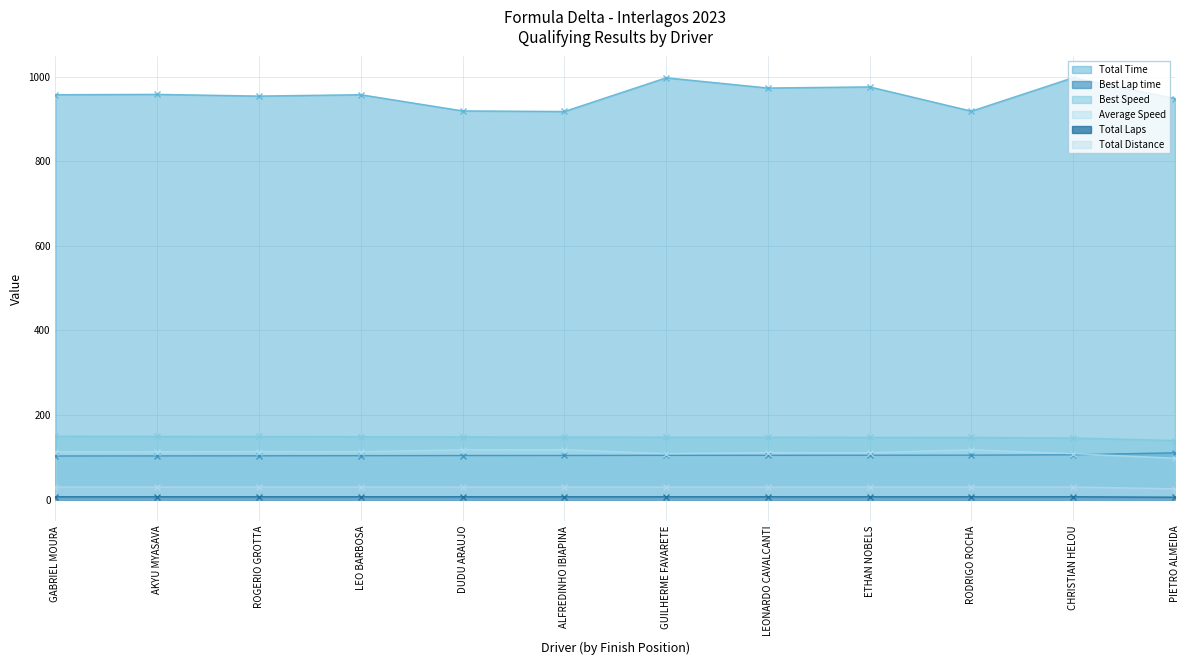

Which series has the largest range (max minus min)?

Total Time